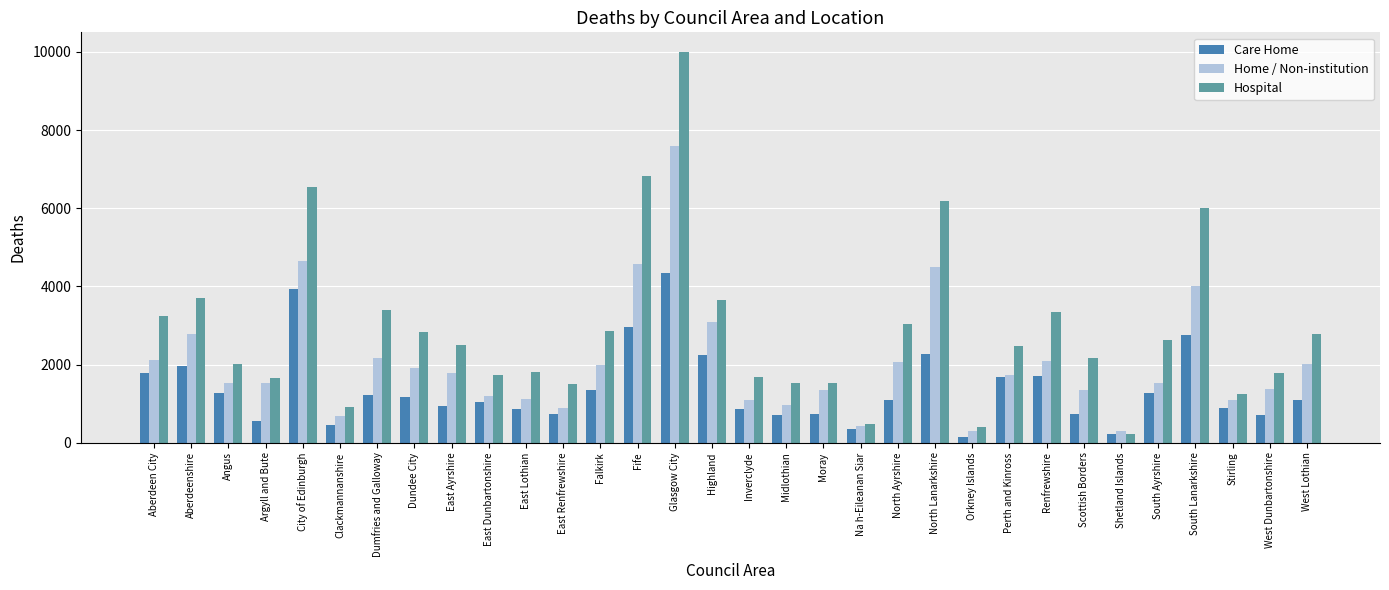

Rank the series at Falkirk from lowest to highest value.

Care Home, Home / Non-institution, Hospital